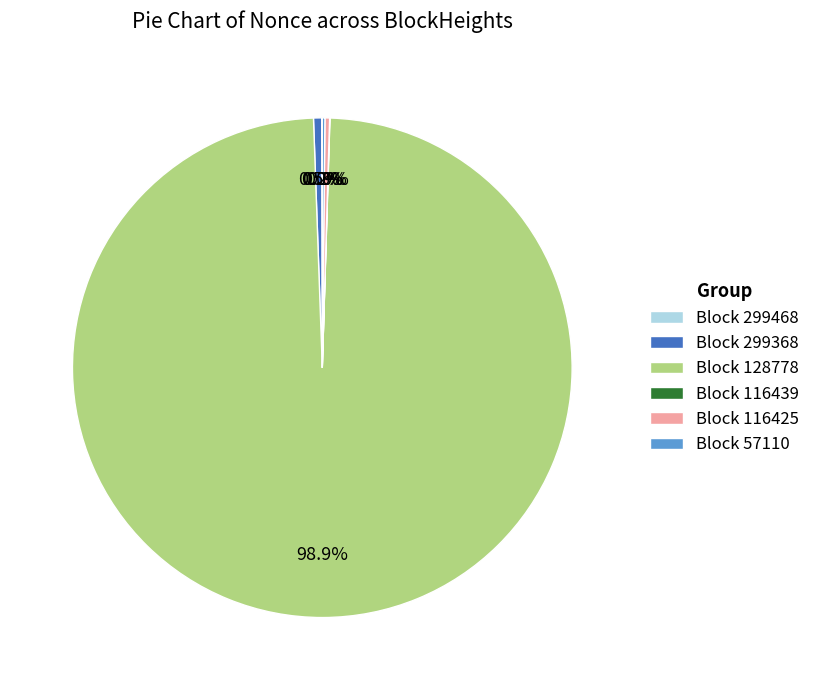

Is there a majority slice in this chart?

Yes